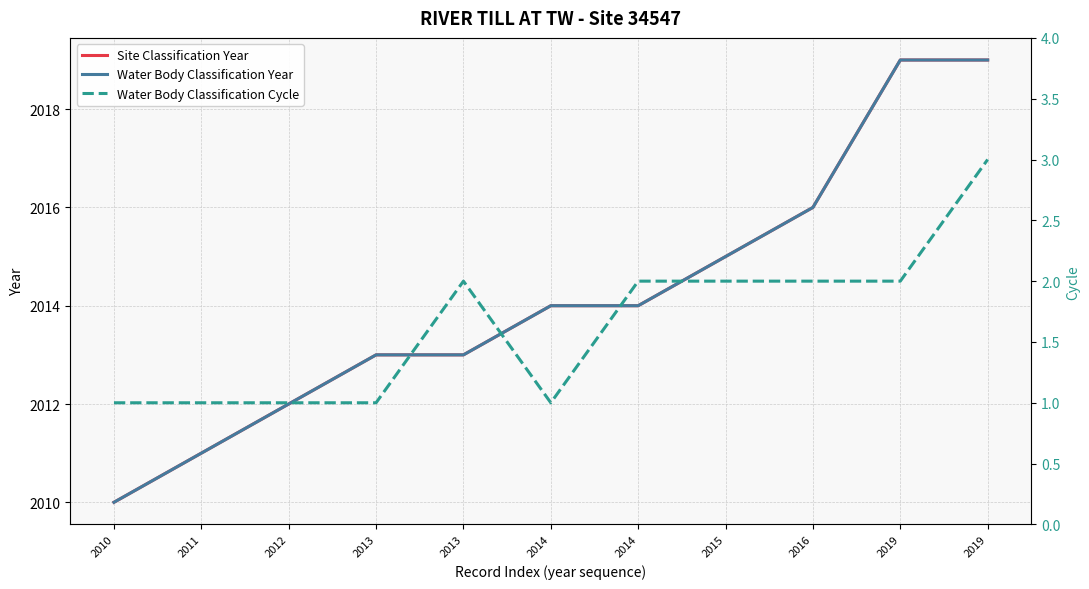

What is the value of the Water Body Classification Year point at the 3rd from the left?

2012